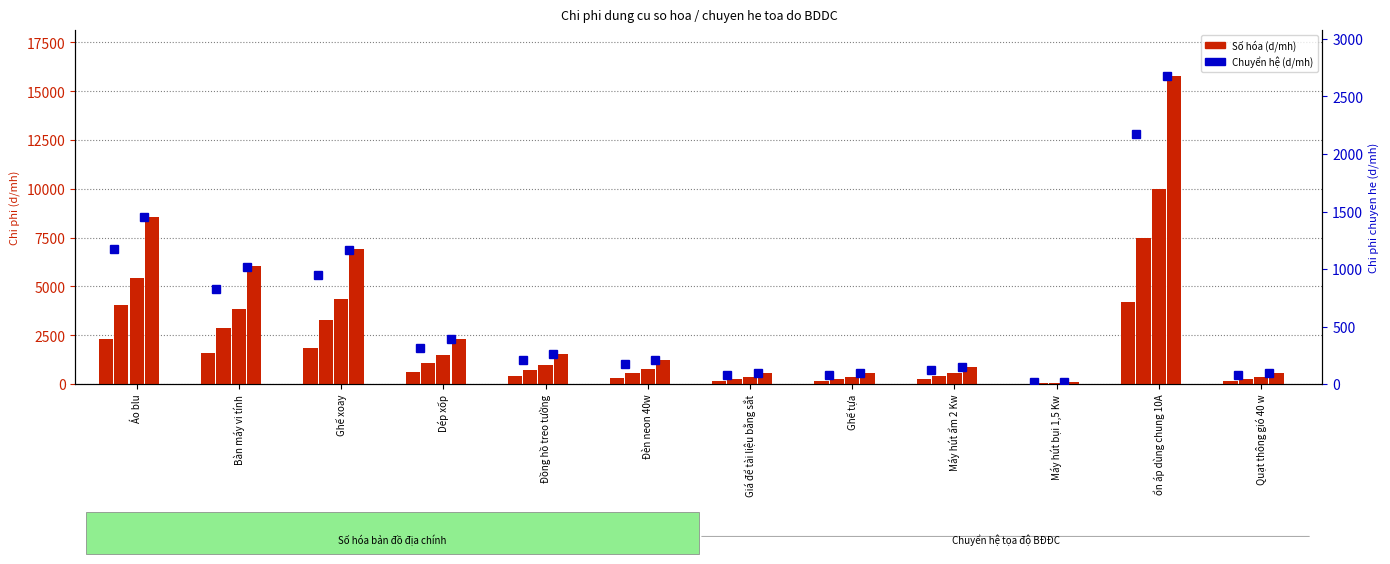

What is the average value of the 1/2000 series?

2383.8